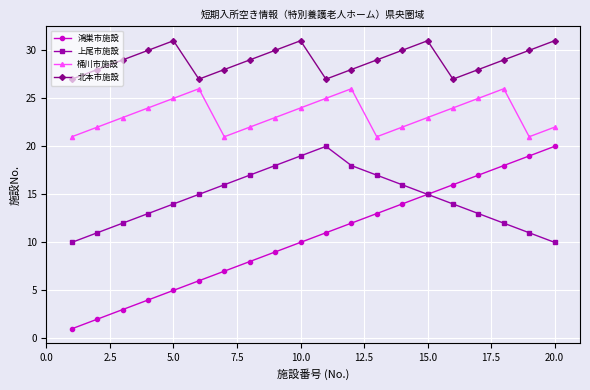

What is the difference between the maximum and minimum values in the 鴻巣市施設 series?

19